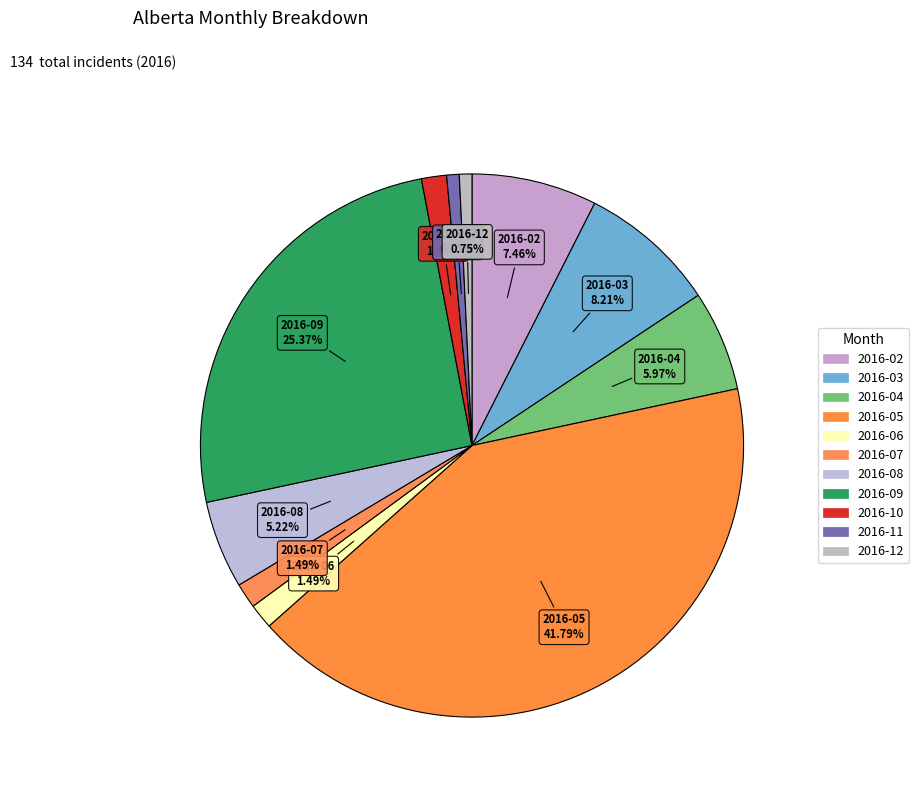

Count the number of slices in the pie.

11